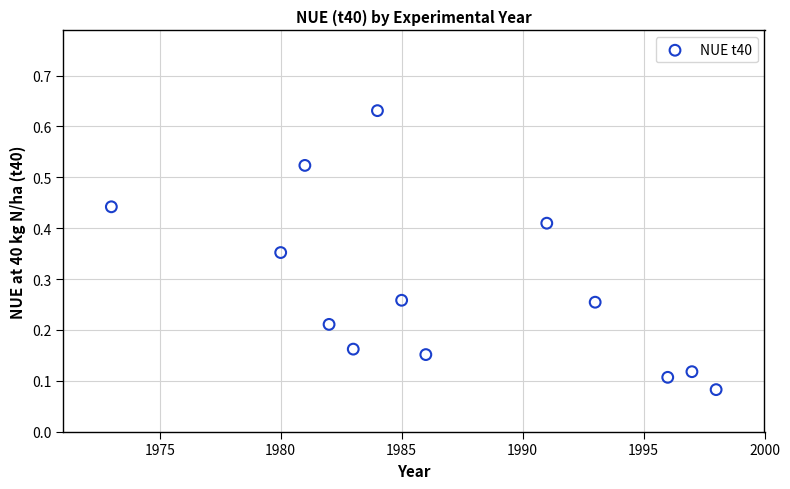

What is the range of X values (max minus min)?

25.0